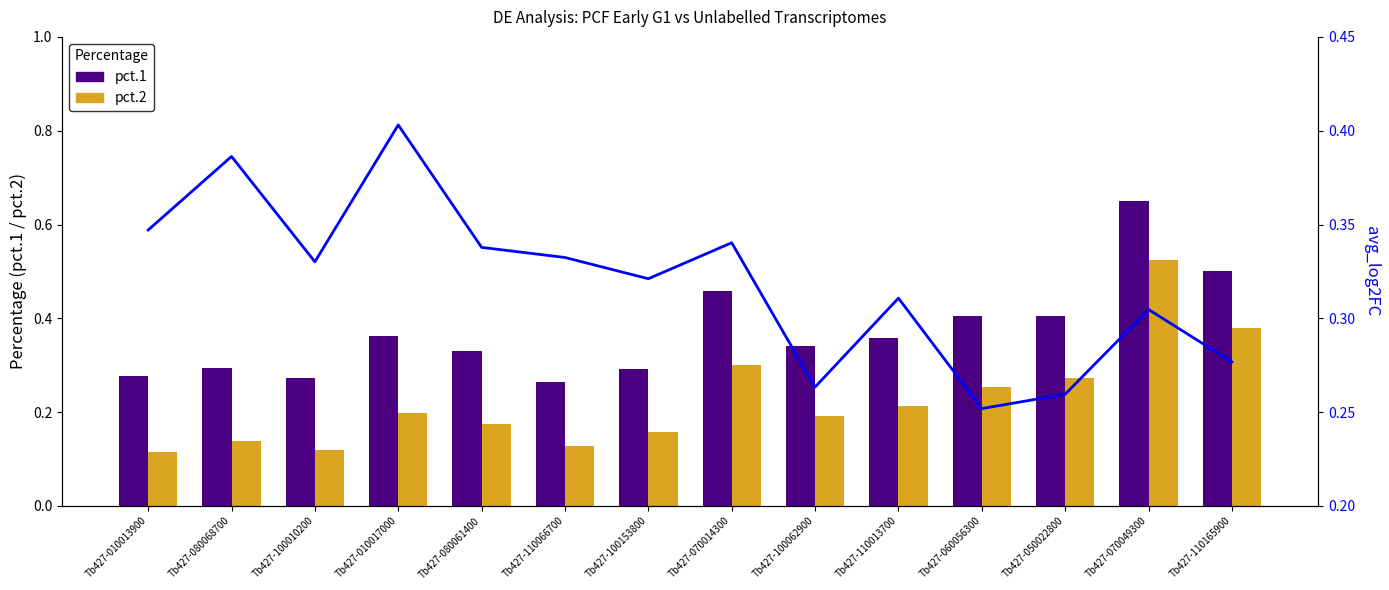

Which series changed the most between Tb427-100010200 and Tb427-100153800?

pct.2